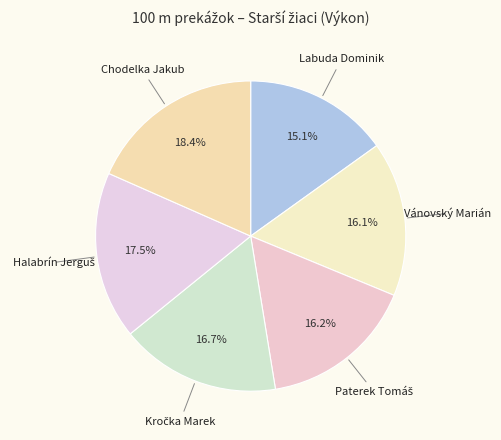

What percentage is the Labuda Dominik slice, to the nearest percent?

15%